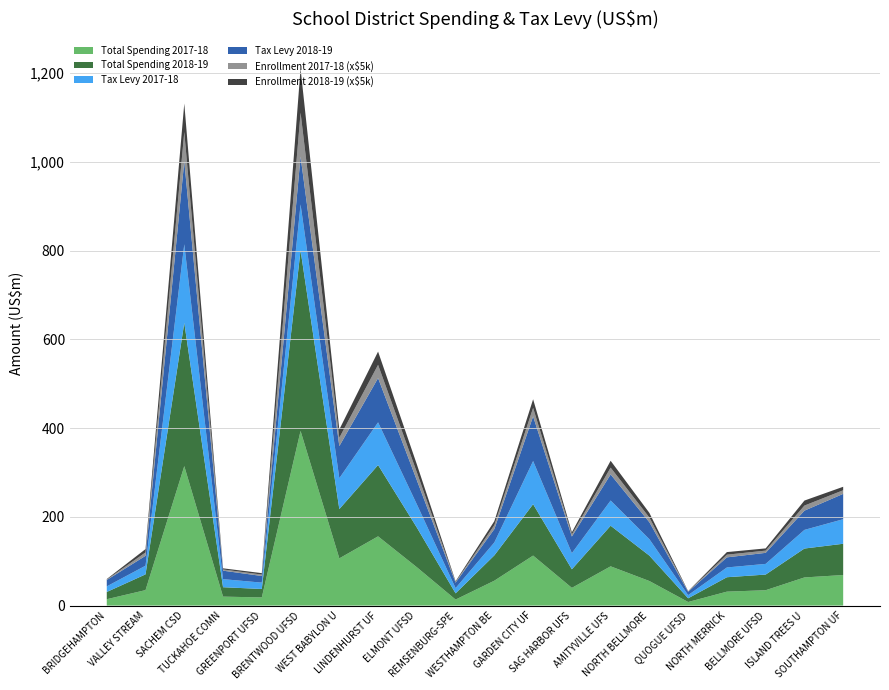

Reading left to right, list all the values displayed in this chart.

Total Spending 2017-18: BRIDGEHAMPTON=14356463	VALLEY STREAM=34823824	SACHEM CSD=314191536	TUCKAHOE COMN=20167600	GREENPORT UFSD=18365500	BRENTWOOD UFSD=393553824	WEST BABYLON U=106381606	LINDENHURST UF=155974566	ELMONT UFSD=86409734	REMSENBURG-SPE=13526371	WESTHAMPTON BE=56072052	GARDEN CITY UF=112661581	SAG HARBOR UFS=39907110	AMITYVILLE UFS=88420651	NORTH BELLMORE=55321132	QUOGUE UFSD=8059754	NORTH MERRICK=31389464	BELLMORE UFSD=34602655	ISLAND TREES U=63389838	SOUTHAMPTON UF=68847113
Total Spending 2018-19: BRIDGEHAMPTON=16297465	VALLEY STREAM=35484725	SACHEM CSD=322887319	TUCKAHOE COMN=21197146	GREENPORT UFSD=19038000	BRENTWOOD UFSD=406789163	WEST BABYLON U=111038065	LINDENHURST UF=160671302	ELMONT UFSD=89479090	REMSENBURG-SPE=14035604	WESTHAMPTON BE=57112093	GARDEN CITY UF=115805283	SAG HARBOR UFS=41880896	AMITYVILLE UFS=91506765	NORTH BELLMORE=57228137	QUOGUE UFSD=8341716	NORTH MERRICK=32492312	BELLMORE UFSD=35267556	ISLAND TREES U=65143770	SOUTHAMPTON UF=70436192
Tax Levy 2017-18: BRIDGEHAMPTON=12623558	VALLEY STREAM=19556827	SACHEM CSD=177007200	TUCKAHOE COMN=18197831	GREENPORT UFSD=14304000	BRENTWOOD UFSD=103601818	WEST BABYLON U=69619034	LINDENHURST UF=96227213	ELMONT UFSD=52317479	REMSENBURG-SPE=11835070	WESTHAMPTON BE=29133648	GARDEN CITY UF=97228089	SAG HARBOR UFS=36288769	AMITYVILLE UFS=56797151	NORTH BELLMORE=37010640	QUOGUE UFSD=7160077	NORTH MERRICK=22024914	BELLMORE UFSD=24083092	ISLAND TREES U=41992530	SOUTHAMPTON UF=55291498
Tax Levy 2018-19: BRIDGEHAMPTON=14355231	VALLEY STREAM=22238176	SACHEM CSD=187157699	TUCKAHOE COMN=19096772	GREENPORT UFSD=14964200	BRENTWOOD UFSD=107737688	WEST BABYLON U=72301812	LINDENHURST UF=99763931	ELMONT UFSD=54267649	REMSENBURG-SPE=12266824	WESTHAMPTON BE=30169774	GARDEN CITY UF=100667313	SAG HARBOR UFS=37561140	AMITYVILLE UFS=58772124	NORTH BELLMORE=38269002	QUOGUE UFSD=7402458	NORTH MERRICK=22761266	BELLMORE UFSD=24882650	ISLAND TREES U=43384509	SOUTHAMPTON UF=57121237
Enrollment 2017-18: BRIDGEHAMPTON=212	VALLEY STREAM=1527	SACHEM CSD=13156	TUCKAHOE COMN=549	GREENPORT UFSD=641	BRENTWOOD UFSD=19791	WEST BABYLON U=3762	LINDENHURST UF=5964	ELMONT UFSD=3590	REMSENBURG-SPE=312	WESTHAMPTON BE=1784	GARDEN CITY UF=3820	SAG HARBOR UFS=952	AMITYVILLE UFS=3068	NORTH BELLMORE=2097	QUOGUE UFSD=151	NORTH MERRICK=1204	BELLMORE UFSD=1000	ISLAND TREES U=2281	SOUTHAMPTON UF=1630
Enrollment 2018-19: BRIDGEHAMPTON=219	VALLEY STREAM=1507	SACHEM CSD=12850	TUCKAHOE COMN=509	GREENPORT UFSD=645	BRENTWOOD UFSD=19900	WEST BABYLON U=3739	LINDENHURST UF=5964	ELMONT UFSD=3570	REMSENBURG-SPE=320	WESTHAMPTON BE=1780	GARDEN CITY UF=3882	SAG HARBOR UFS=955	AMITYVILLE UFS=3092	NORTH BELLMORE=2105	QUOGUE UFSD=148	NORTH MERRICK=1170	BELLMORE UFSD=1000	ISLAND TREES U=2262	SOUTHAMPTON UF=1571